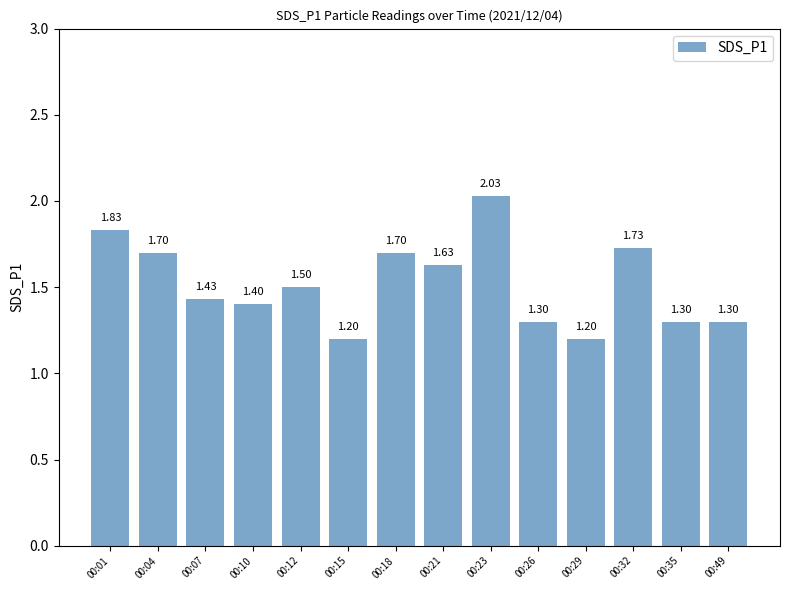

True or false: the data shows 2.0 at 00:15.

False